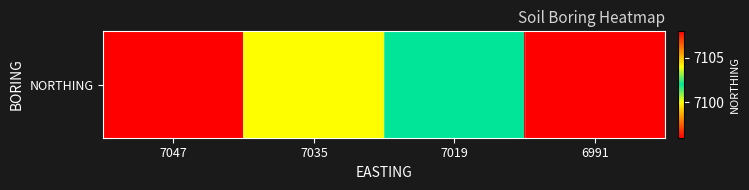

The chart shows a value of 7096 at 7047. True or false?

True